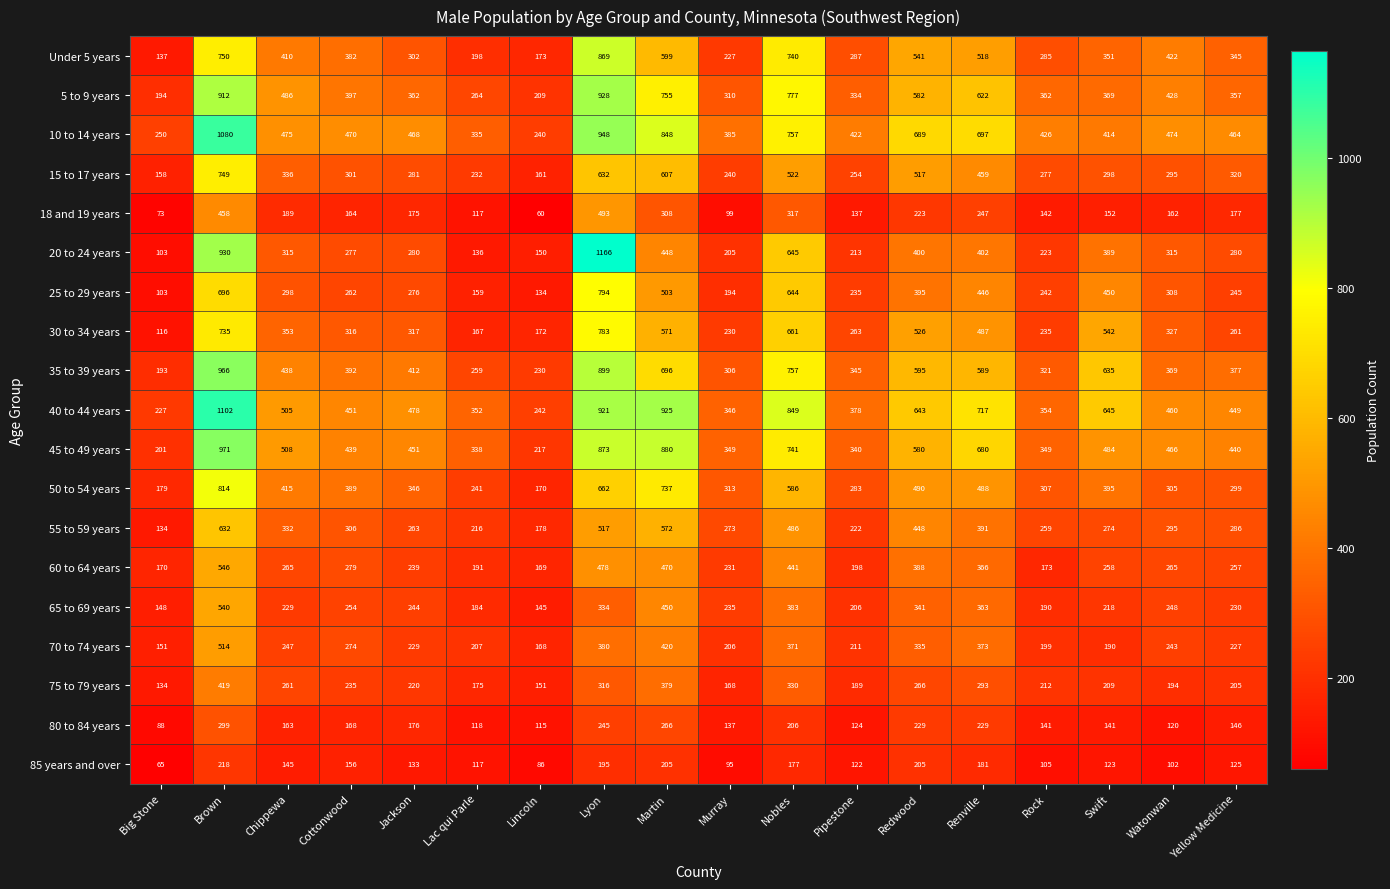

Which series has the widest spread of values?

20 to 24 years